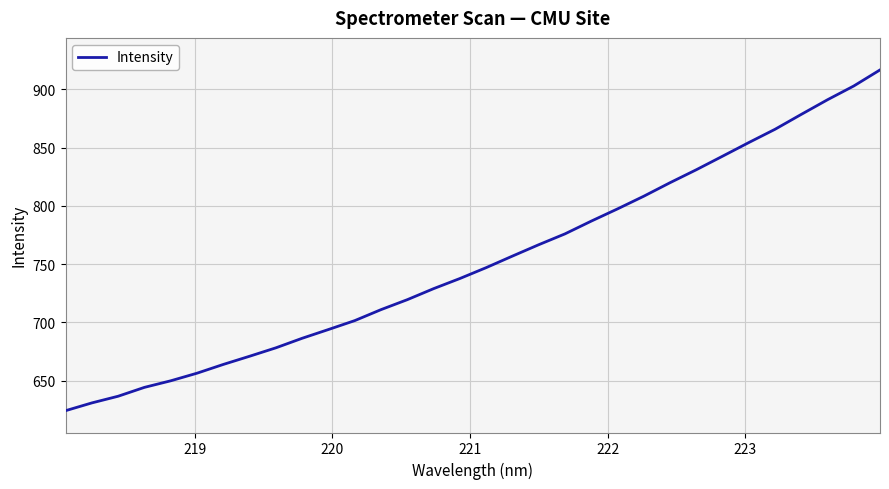

What is the greatest value displayed?

916.7